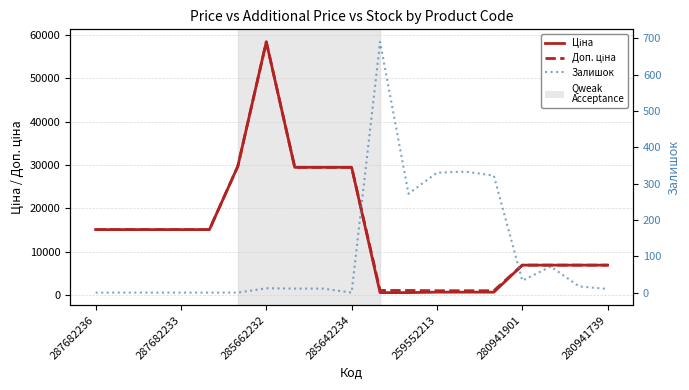

What is the difference between the highest and lowest values at 280941901?

6892.7